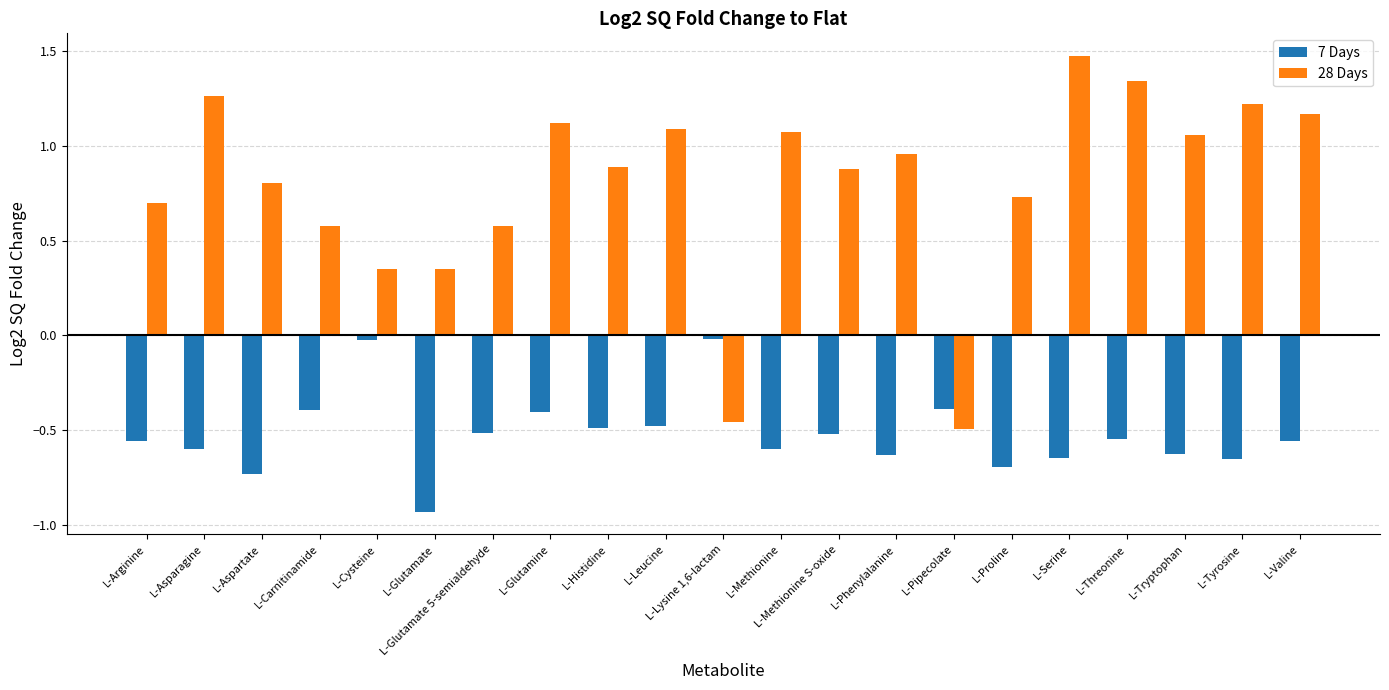

How many bars are there in each group?

2